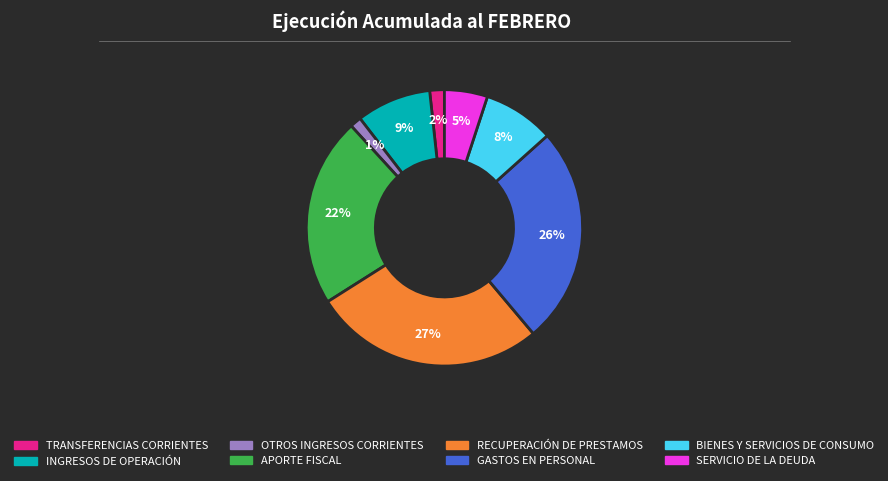

What percentage is the SERVICIO DE LA DEUDA slice, to the nearest percent?

5%